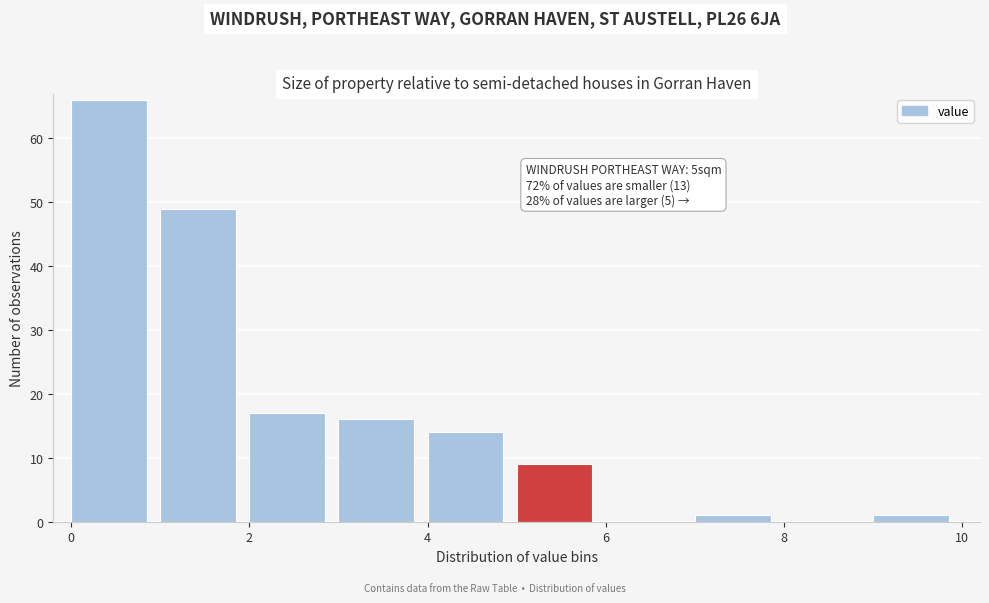

Over which range of the x-axis is the bar tallest?

0 to 1